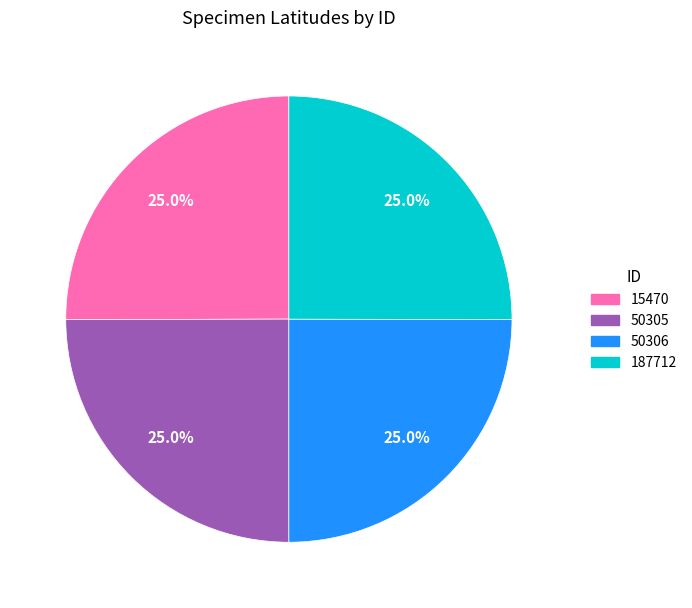

Is there any slice that represents more than half of the pie?

No